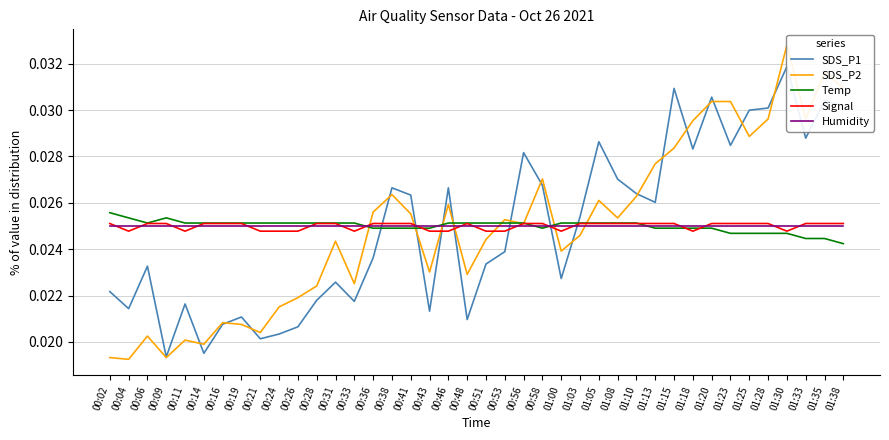

Which has a higher value, 01:30 or 00:43?

01:30